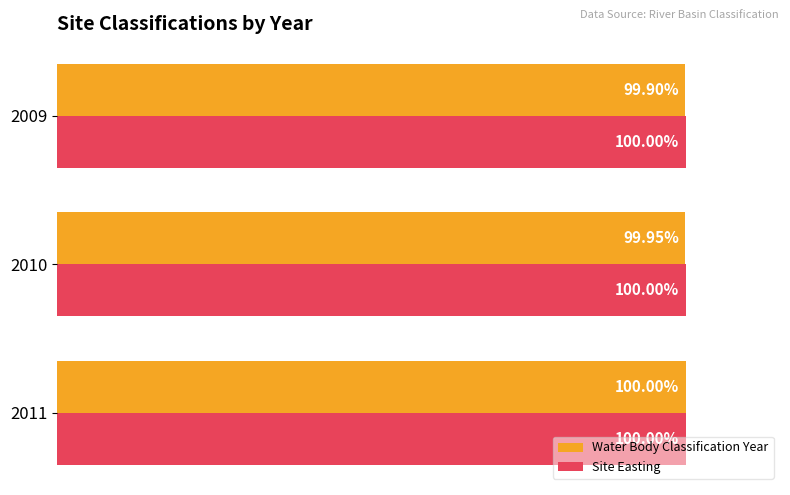

Which series has the largest total across all categories?

Site Easting